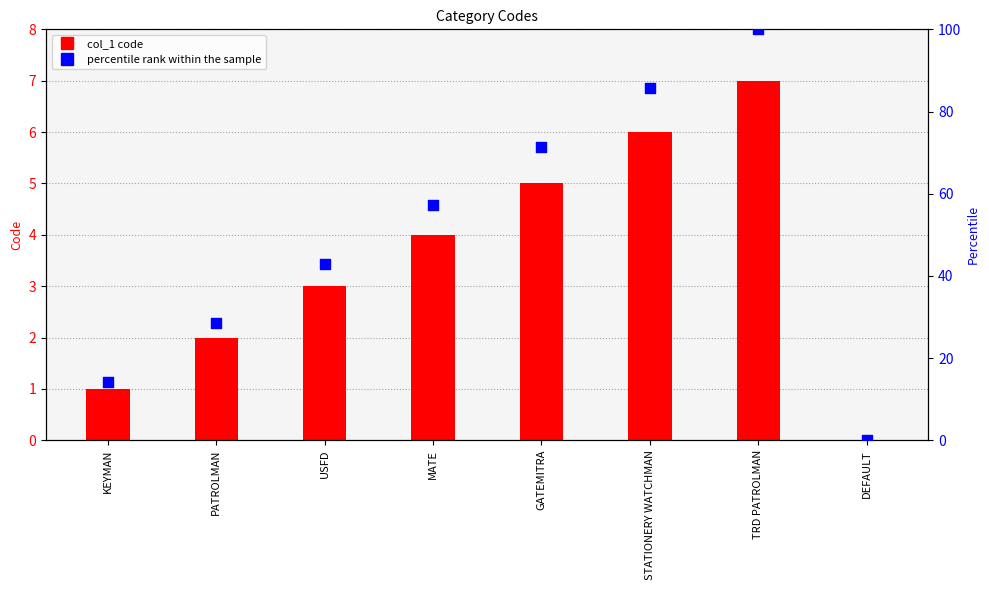

Which series has the largest total across all categories?

percentile rank within the sample